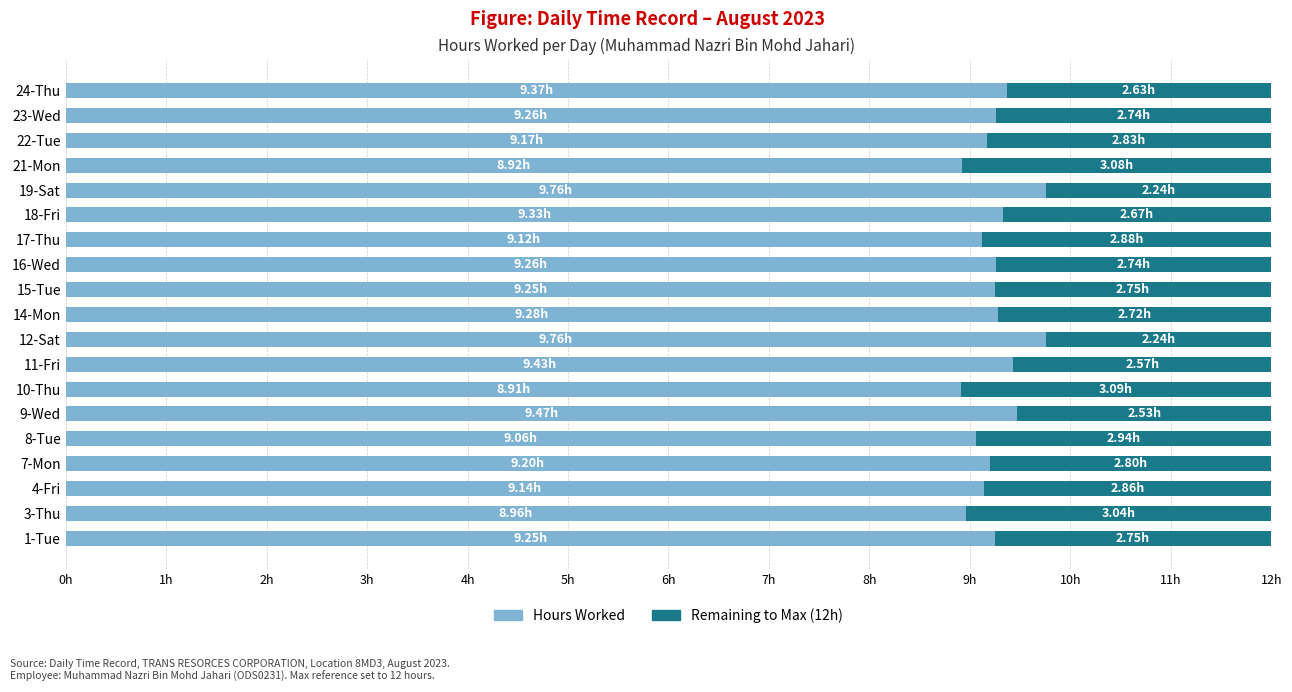

What are all the series names shown in the legend?

Hours Worked, Remaining to Max (12h)